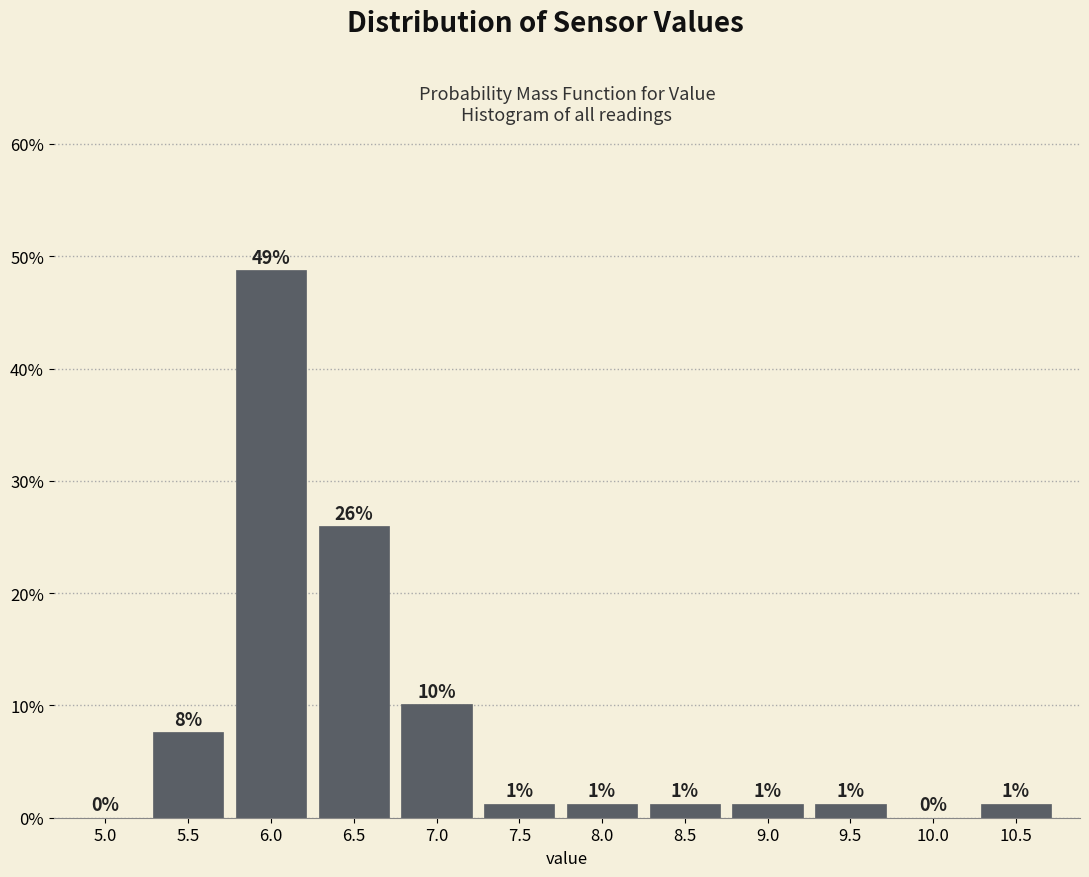

Are the bars horizontal?

No